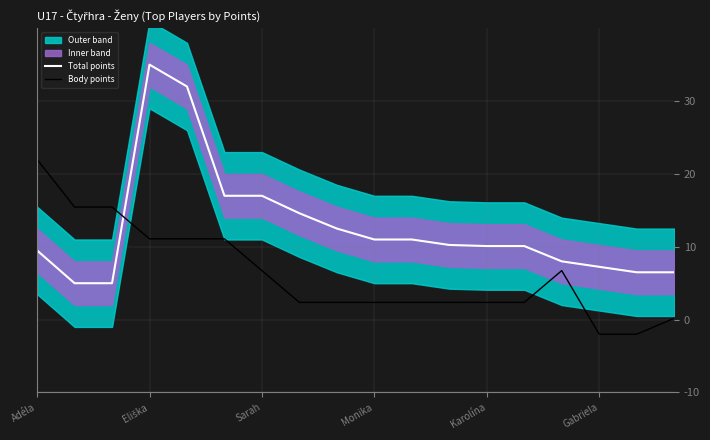

True or false: Body points and Total points cross at least once.

True